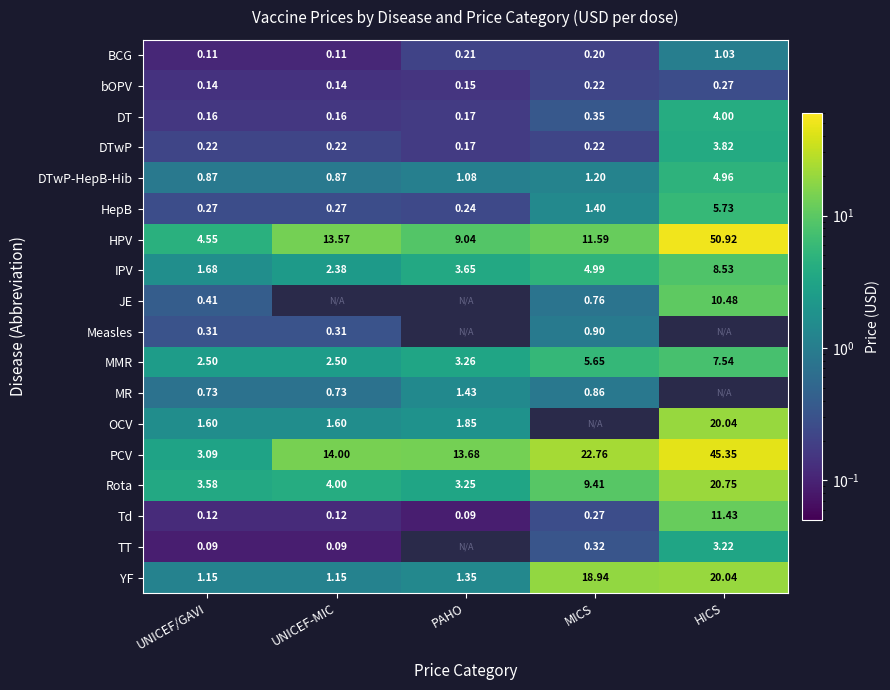

Where does the HPV series first go above 11?

UNICEF-MIC